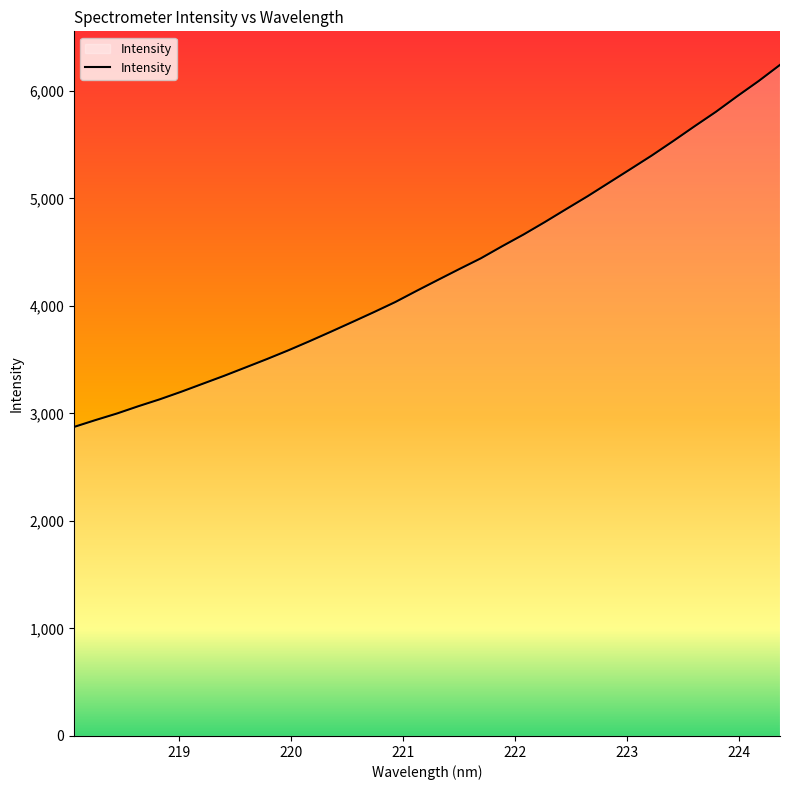

Does the chart have visible grid lines?

No